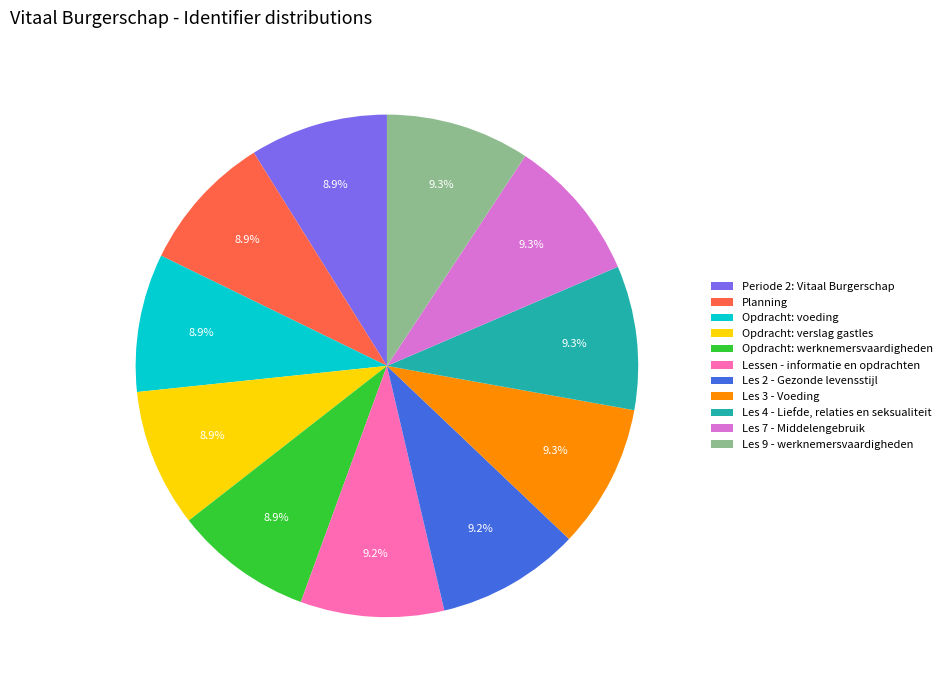

Approximately how many times larger is the value at Les 7 - Middelengebruik compared to Les 4 - Liefde, relaties en seksualiteit?

1.0